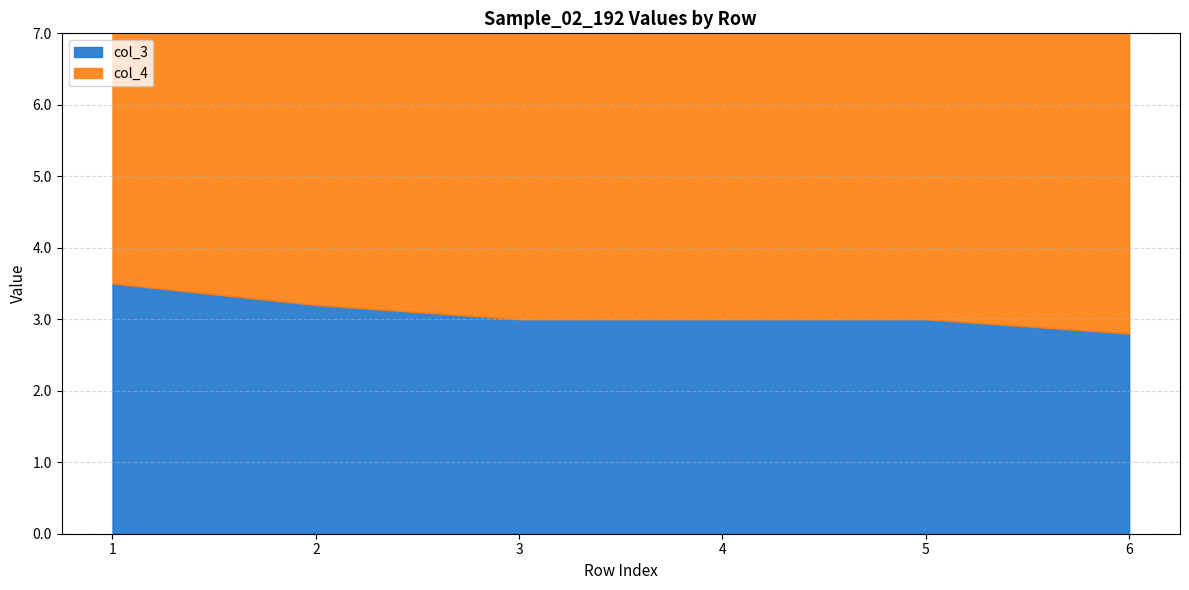

Reading left to right, list all the values displayed in this chart.

col_3: 3.5	3.2	3.0	3.0	3.0	2.8
col_4: 4.0	5.0	4.0	4.0	4.0	5.0